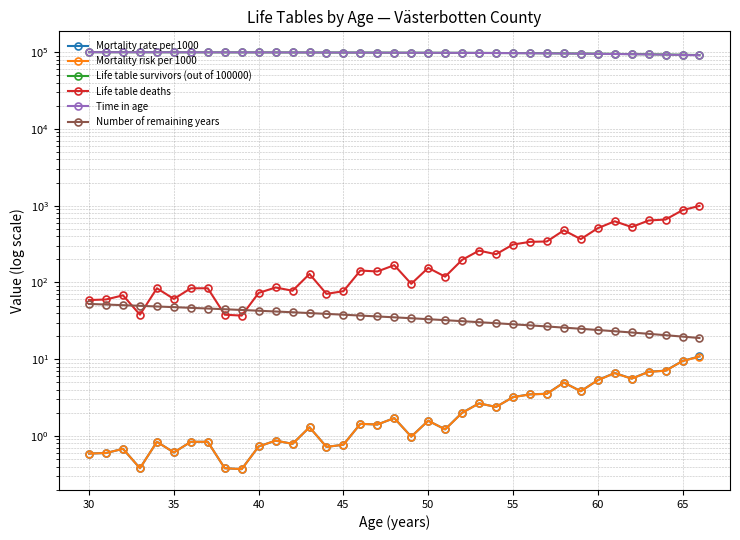

How many interior local peaks does the Mortality risk per 1000 series have?

10